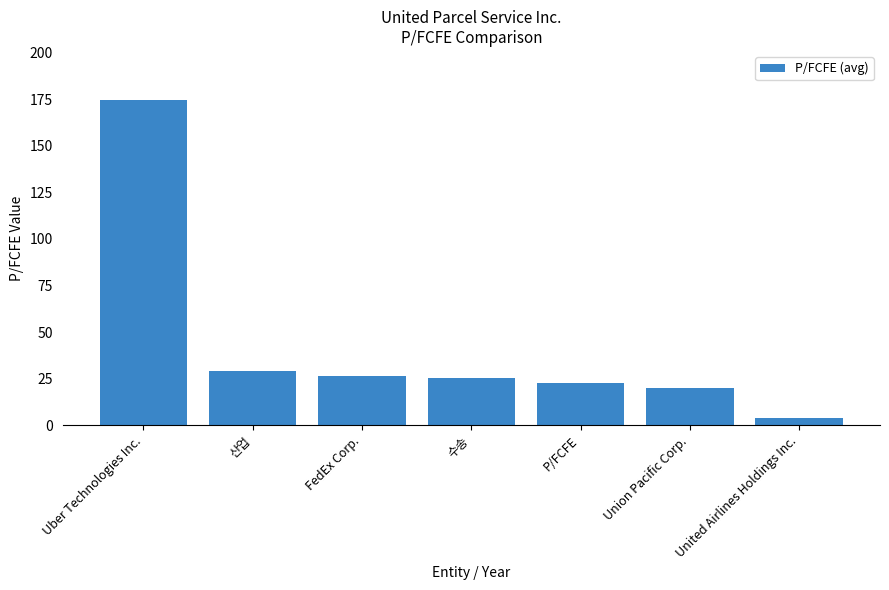

Which label corresponds to the smallest value in the chart?

United Airlines Holdings Inc.